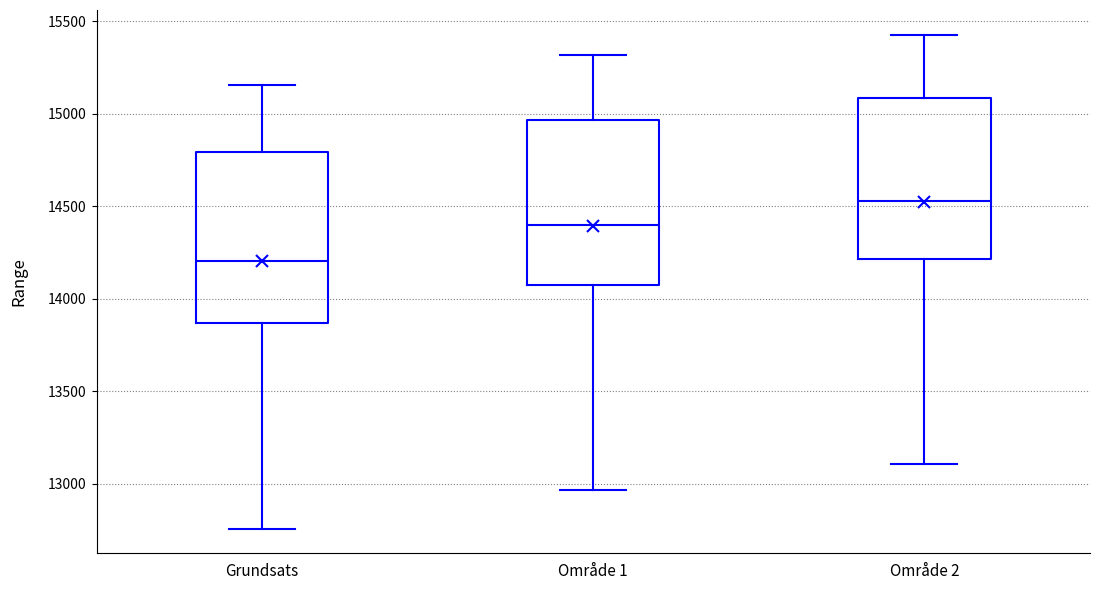

Where does the upper whisker of the box for Grundsats end on the y-axis? The values are not printed on the chart, so give them approximately, as read against the axis.

15150